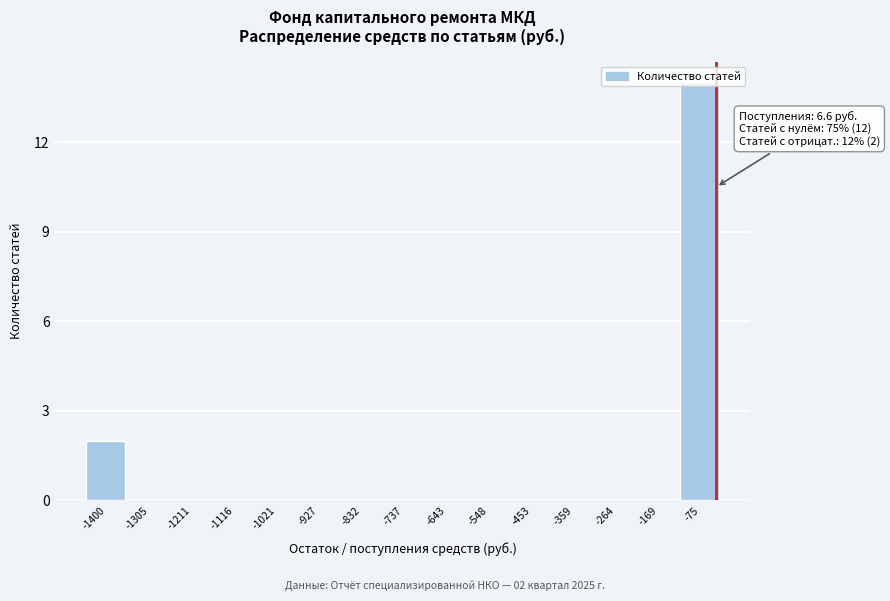

Between -737 and -1400, which is larger?

-1400